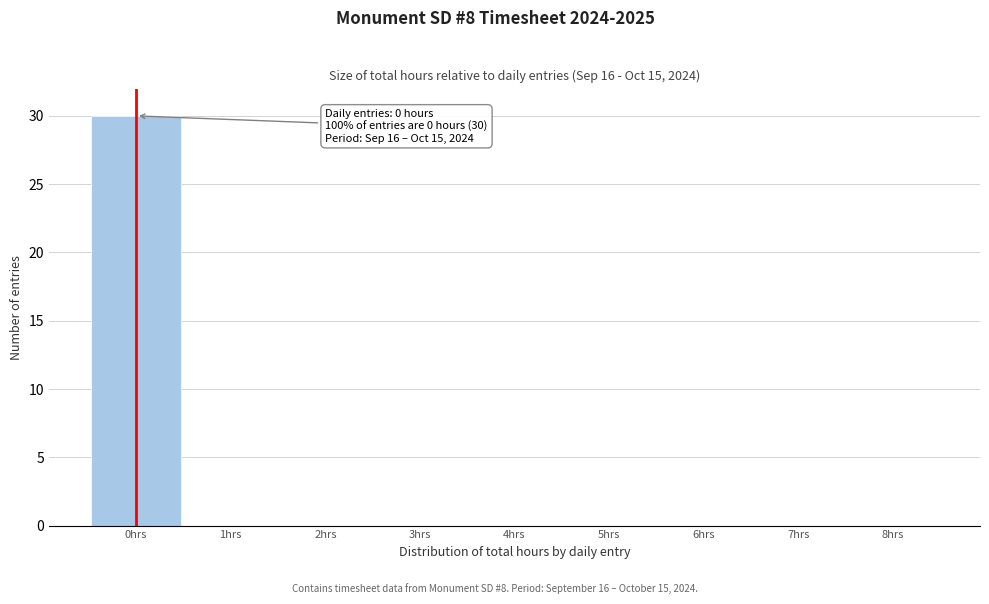

Over which range of the x-axis is the bar tallest?

-0.5 to 0.5